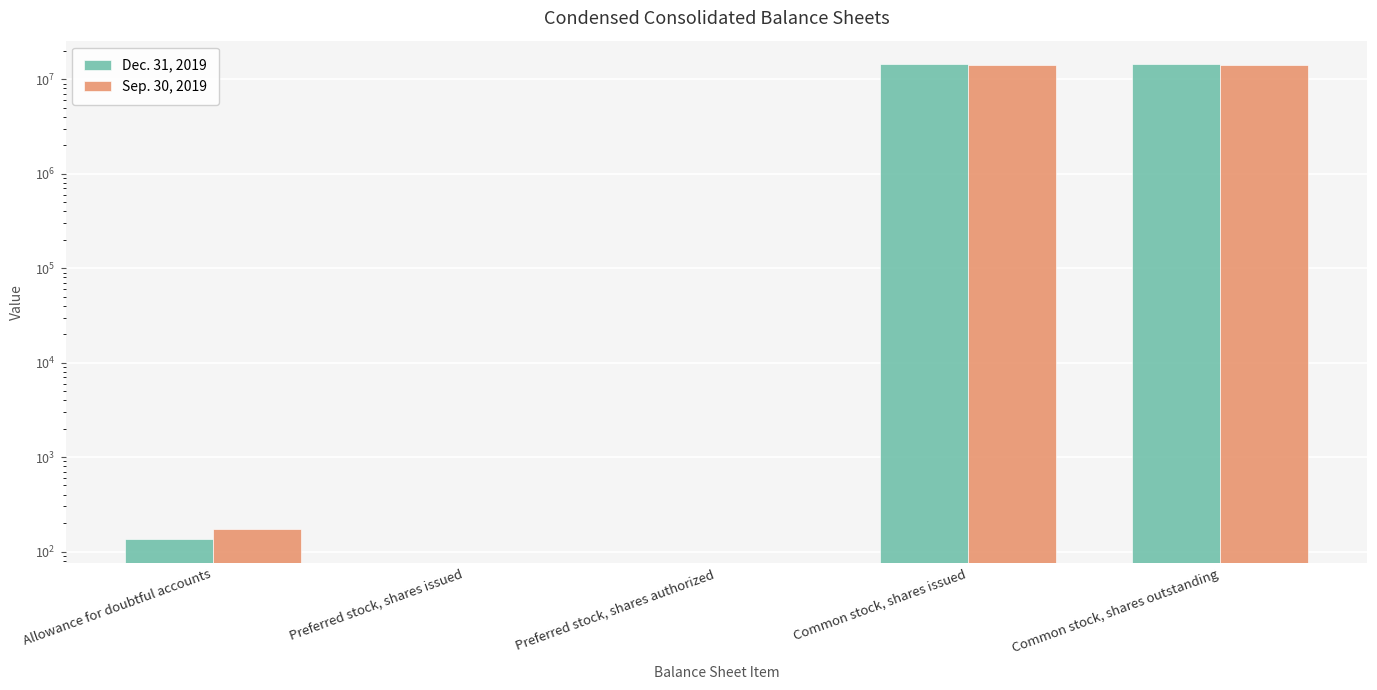

How many bars are there in each group?

2